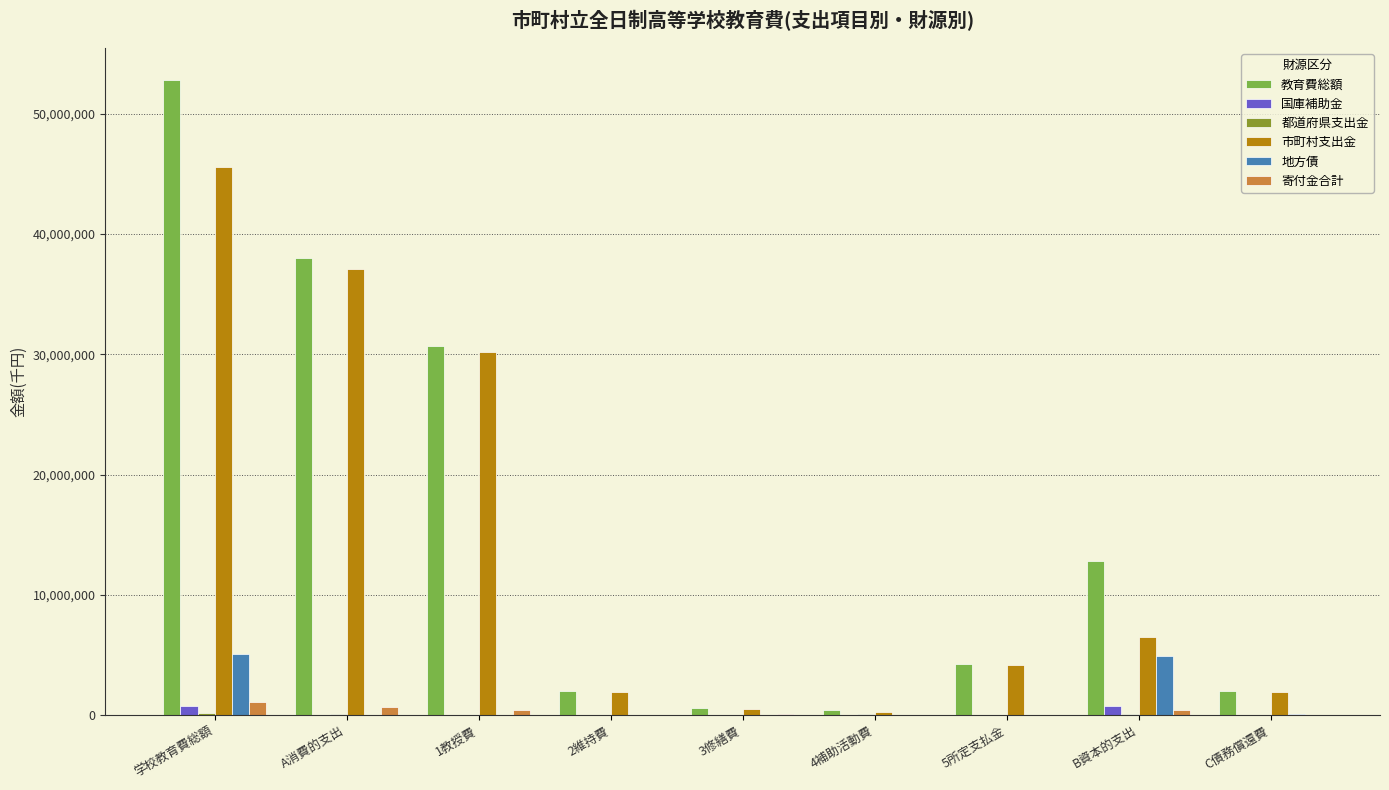

Where is 市町村支出金 nearest to the value 22895730?

1教授費